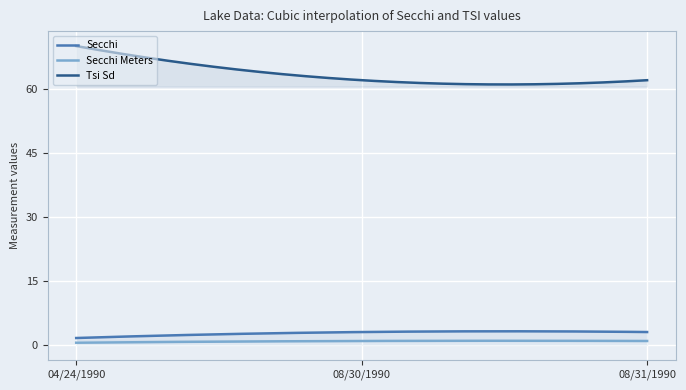

Does the chart display data point markers on the line(s)?

No